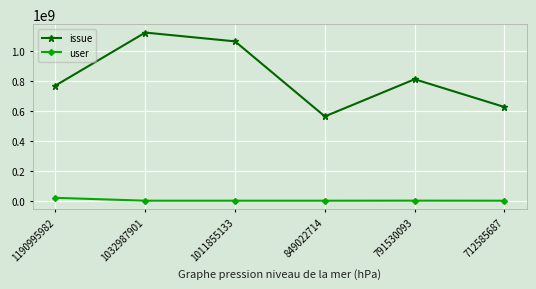

What is the total value across all series at 1190995982?

790743136